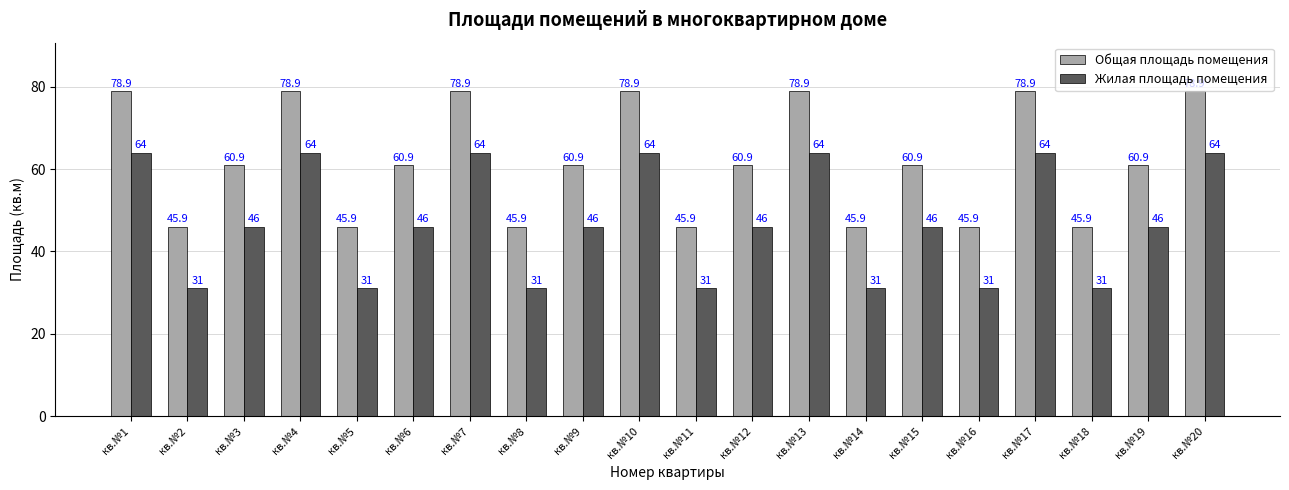

How many data points does each series have?

20